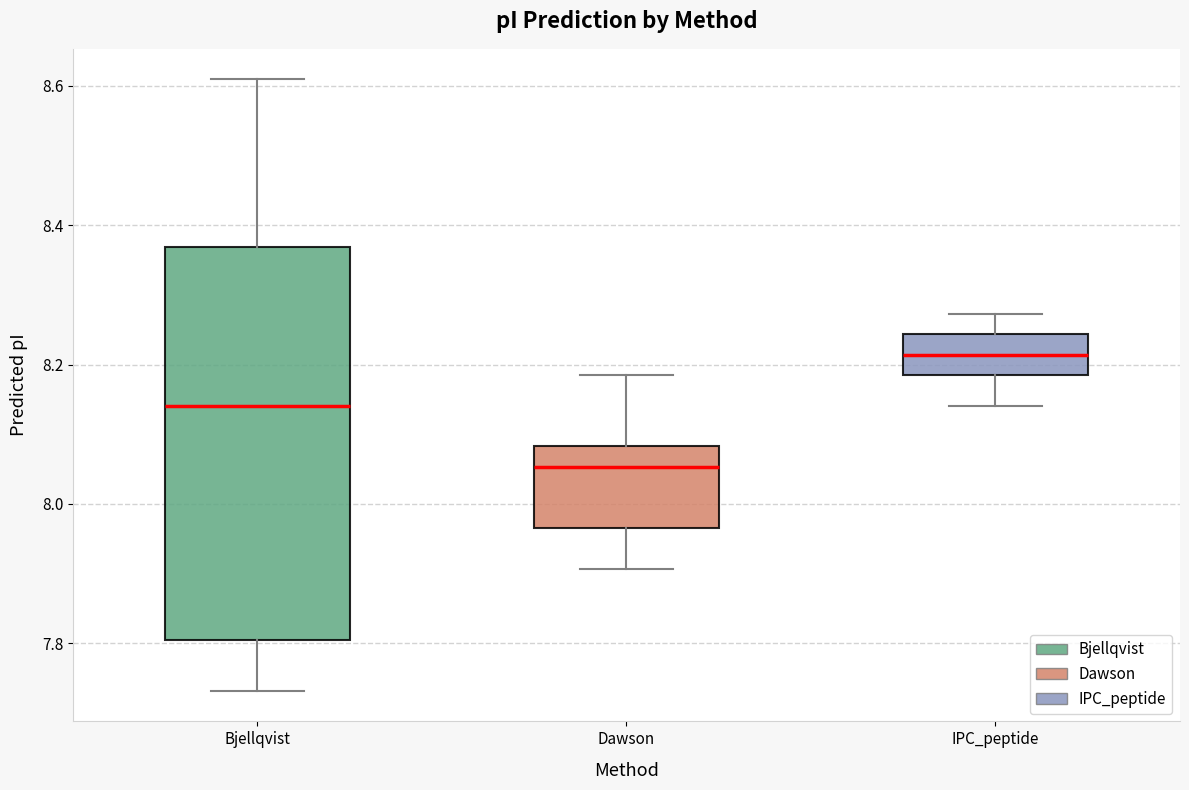

Which box has the highest median line?

IPC_peptide